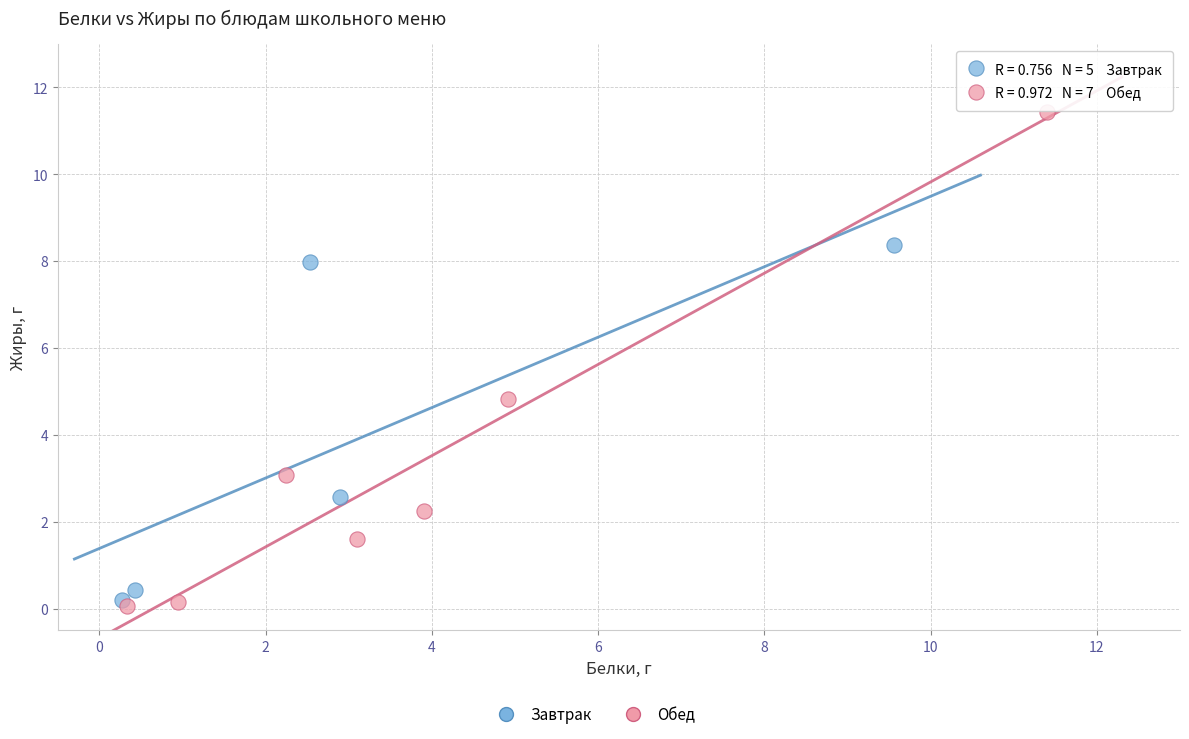

Which series has the widest spread of Y values?

Обед